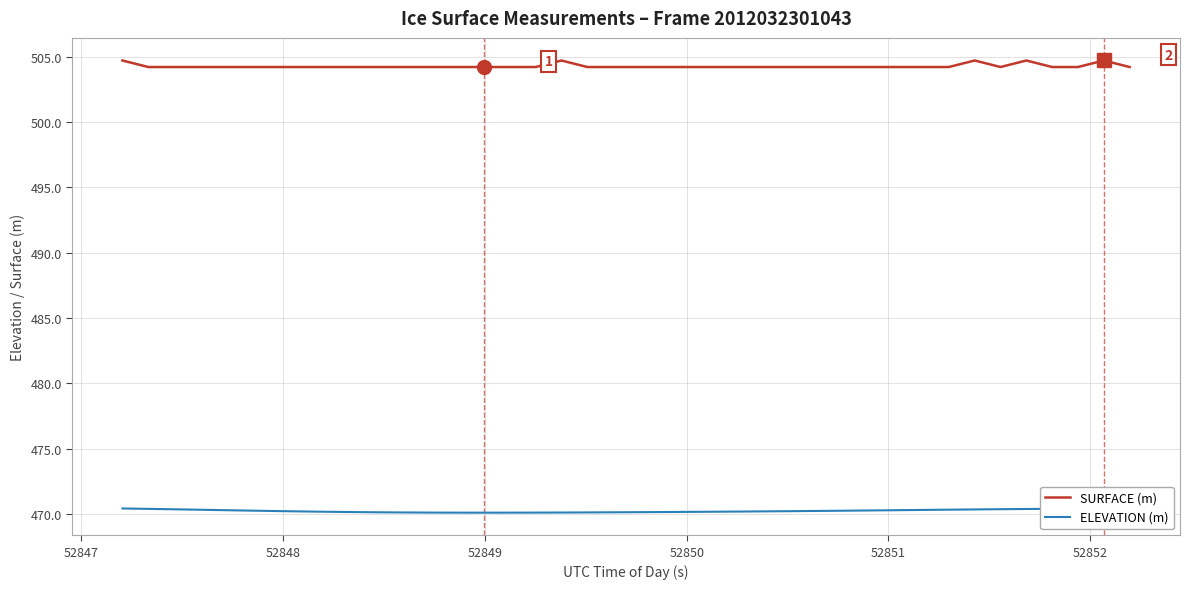

What is the lowest value of the SURFACE (m) series?

504.2